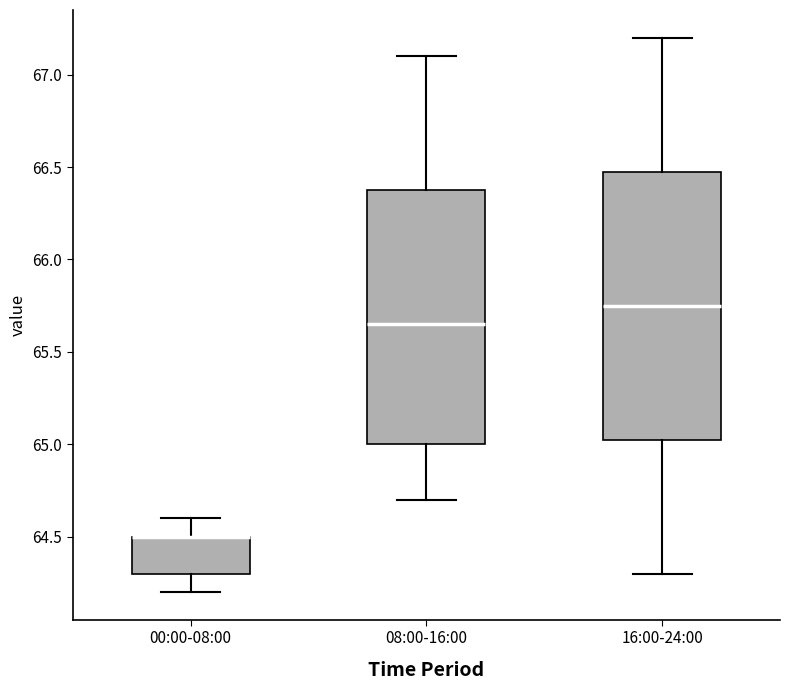

Reading left to right, read every box against the y-axis: the position of its median line, the range the box covers, and the ends of its whiskers. The values are not printed on the chart, so give them approximately, as read against the axis.

00:00-08:00: median 64.50 (drawn on the box's upper edge), box 64.30 to 64.50, whiskers 64.20 to 64.60
08:00-16:00: median 65.65, box 65.00 to 66.40, whiskers 64.70 to 67.10
16:00-24:00: median 65.75, box 65.05 to 66.50, whiskers 64.30 to 67.20